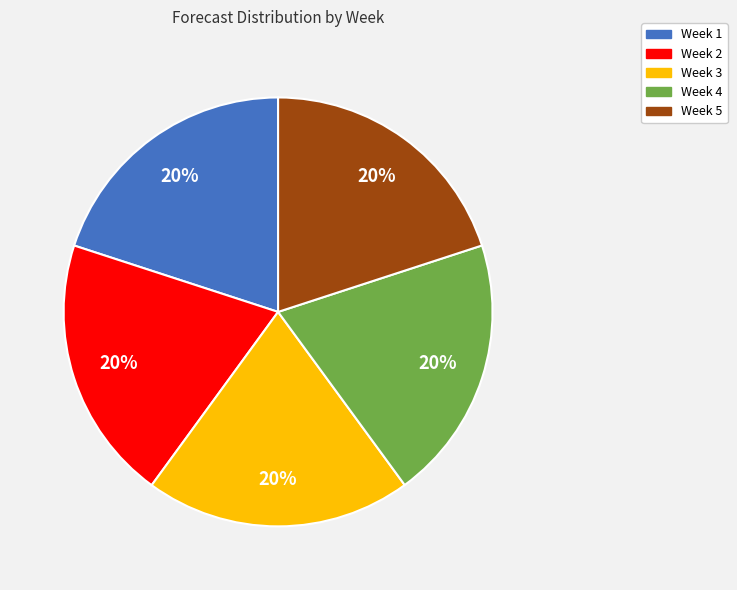

Does Week 2 represent more than half of the total?

No